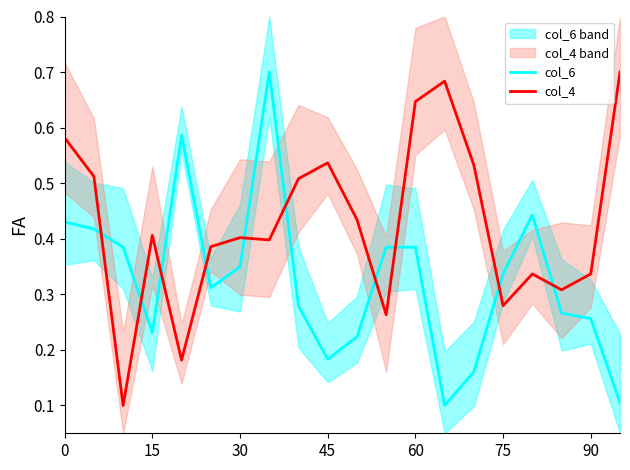

After their last crossing, which series has the higher values: col_4 or col_6?

col_4